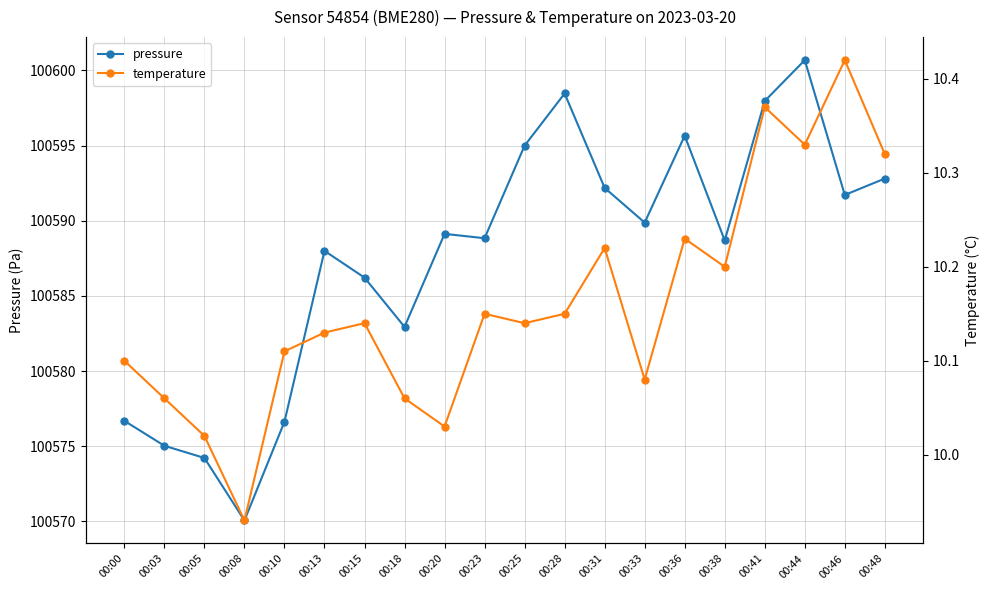

True or false: temperature and pressure intersect in this chart.

False